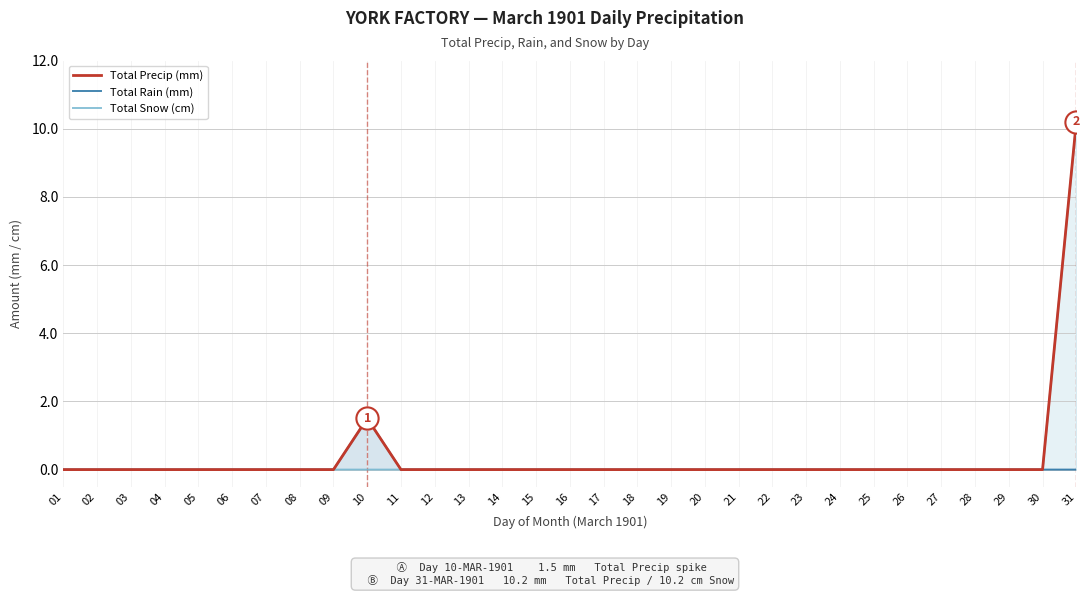

At how many categories does at least one series exceed 7?

1